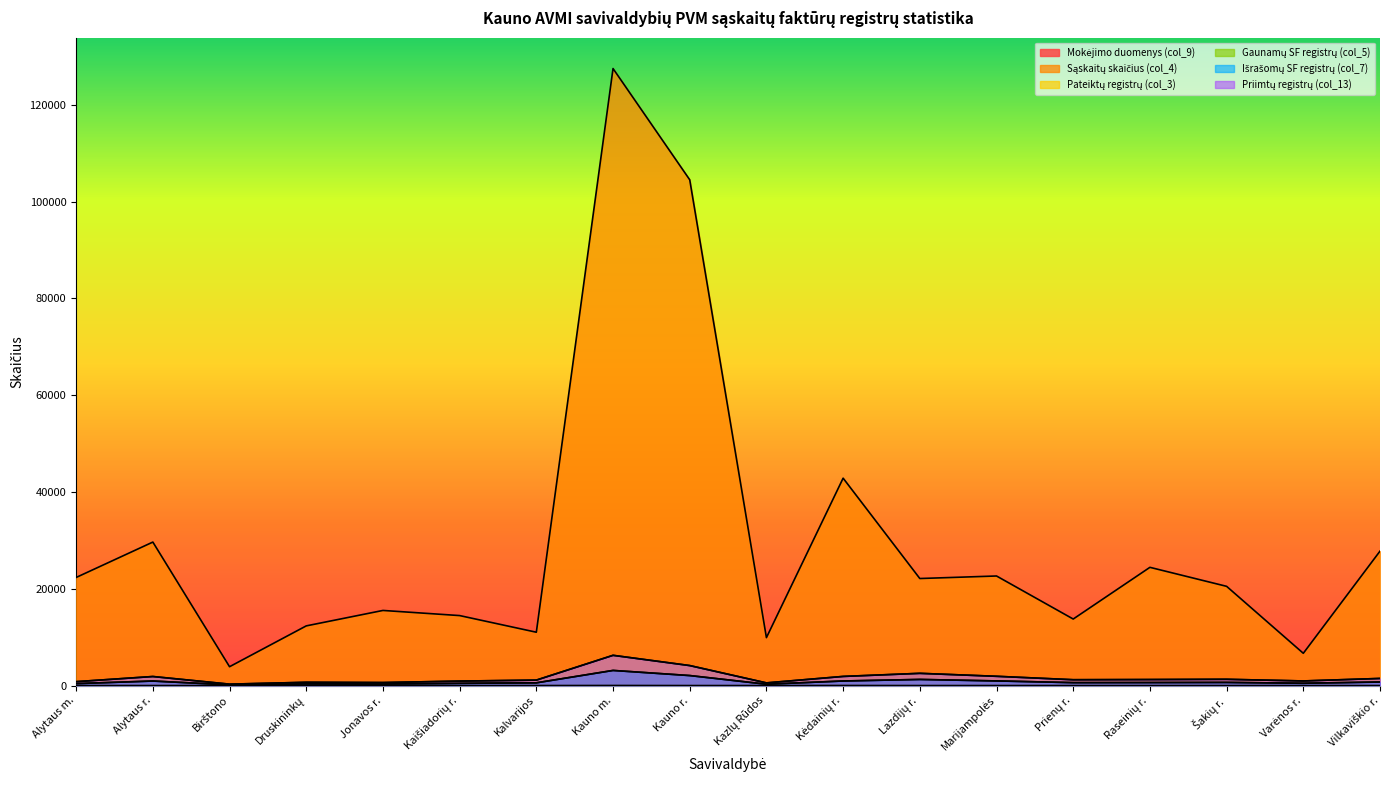

Does the chart display data point markers on the line(s)?

No